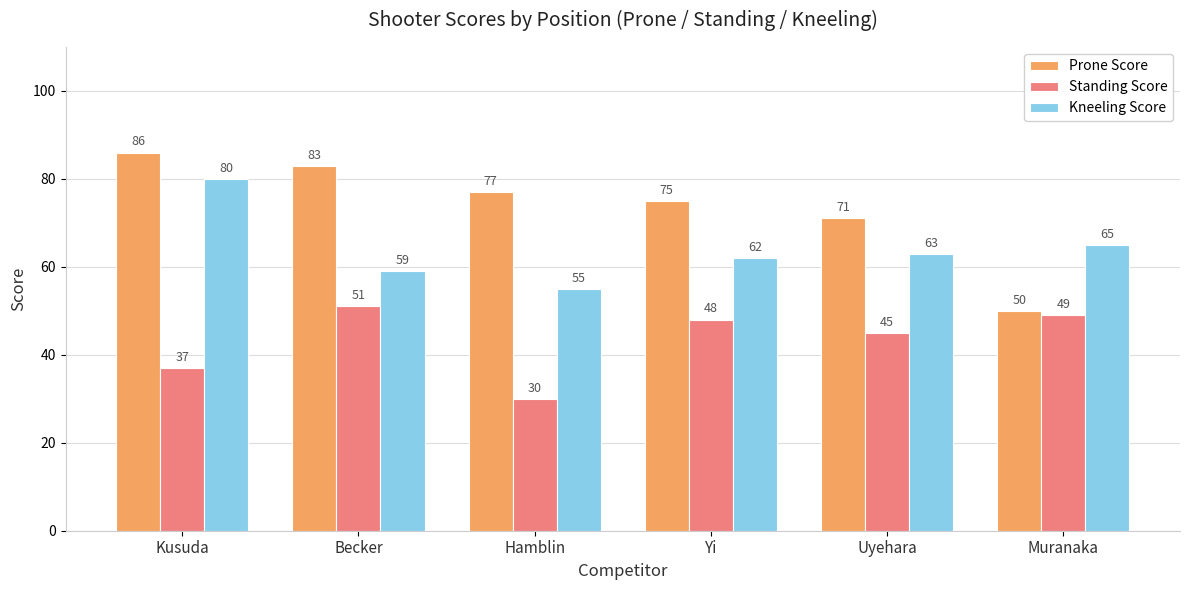

How many data points in Kneeling Score are less than 63?

3